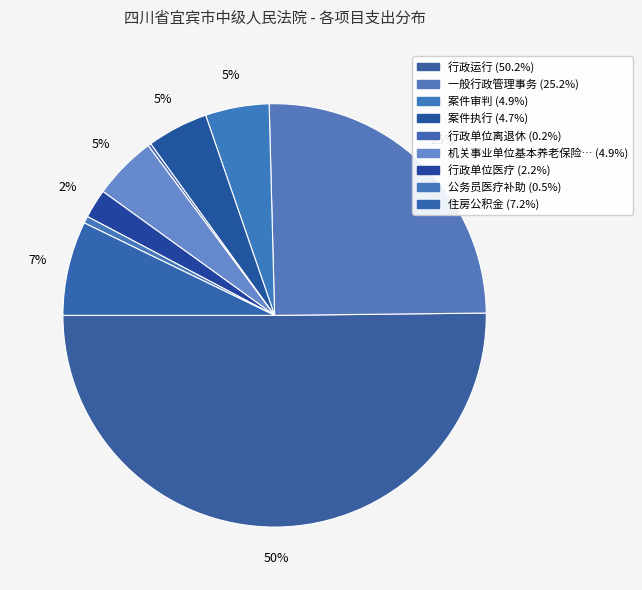

How many slices are in this pie chart?

9